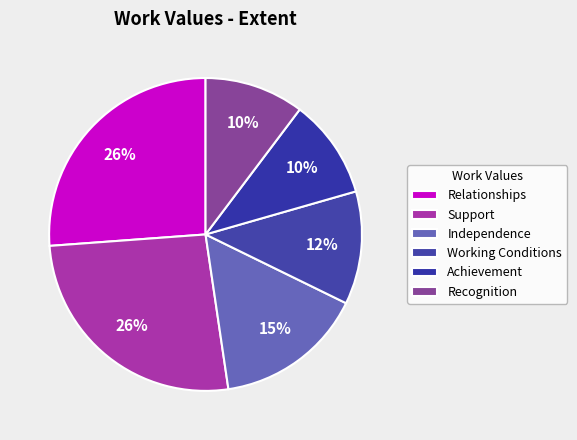

What is the total percentage of Support and Working Conditions?

37.9%